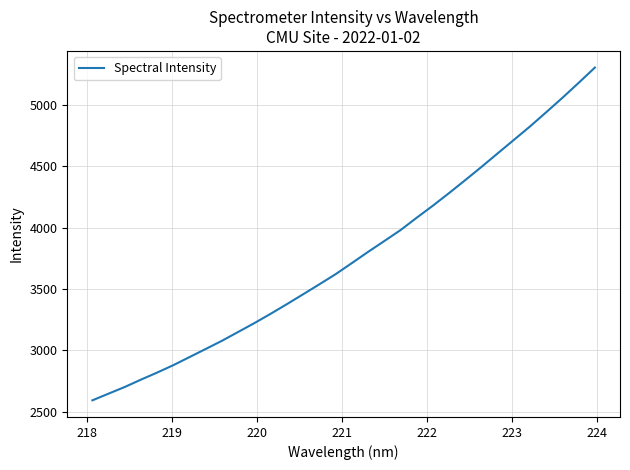

What is the greatest value displayed?

5304.0